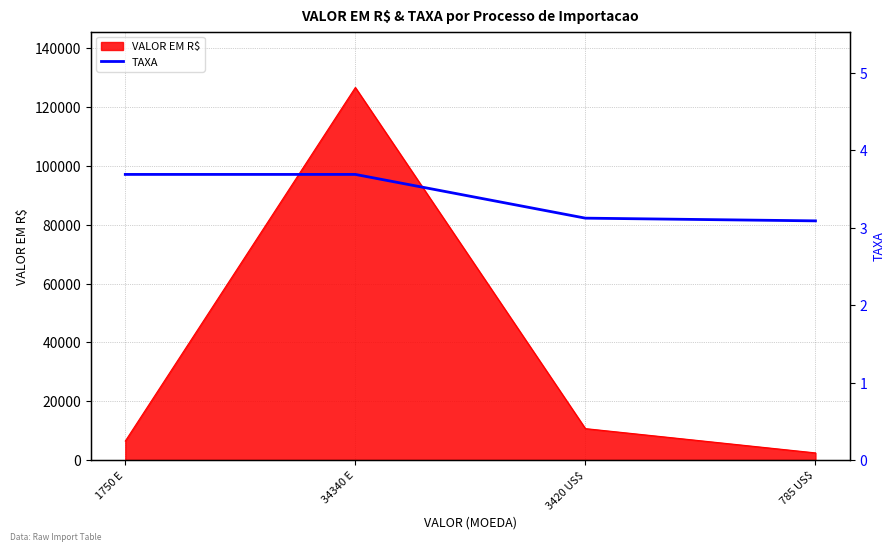

At which label is VALOR EM R$ closest to 64529?

3420 US$